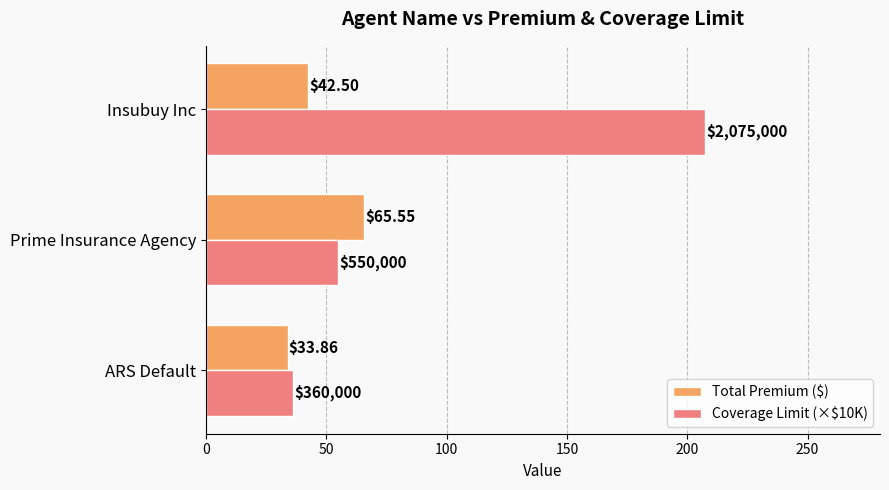

What is the greatest value displayed?

207.5